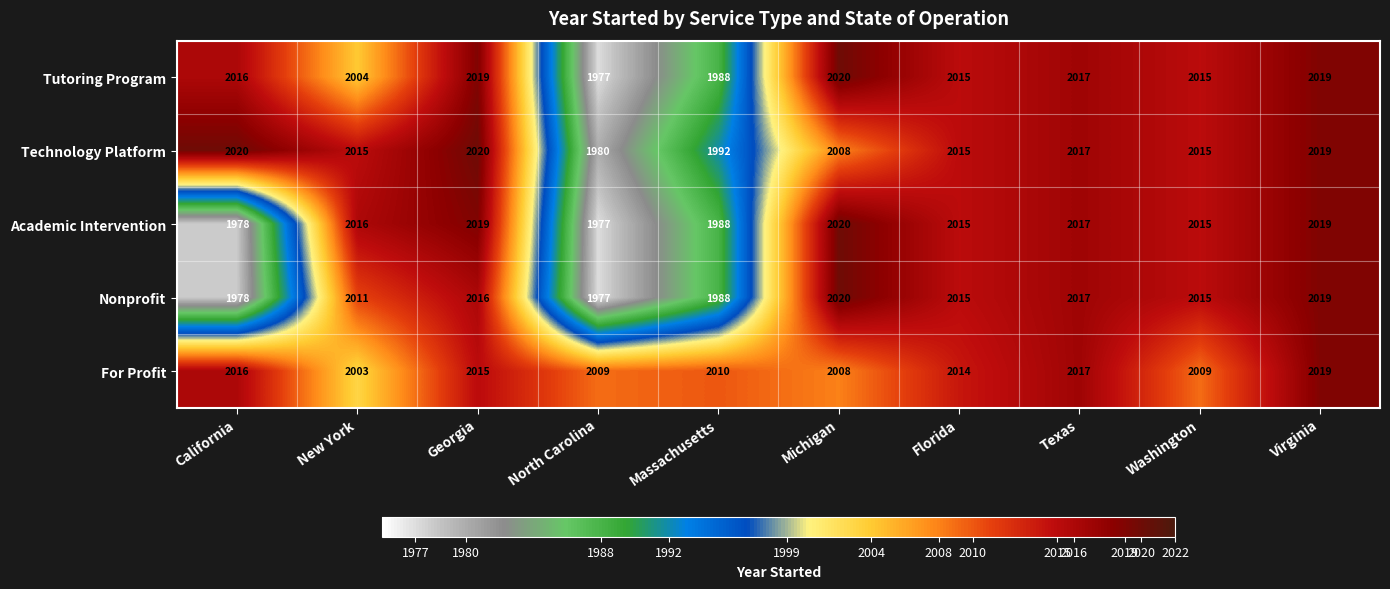

At how many categories does at least one series exceed 1978?

10